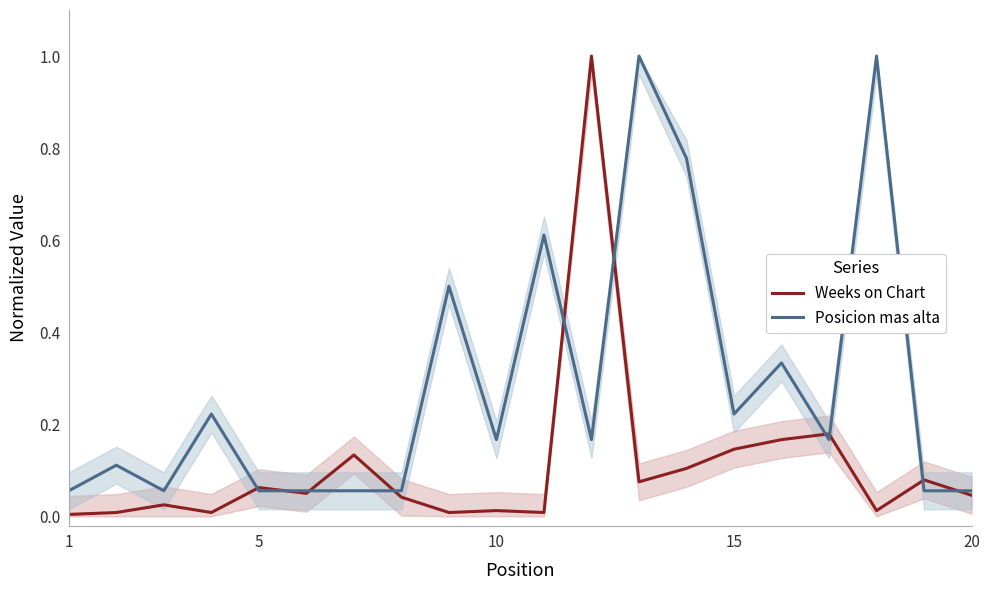

Is it true that Weeks on Chart equals 0.1 at 20?

False